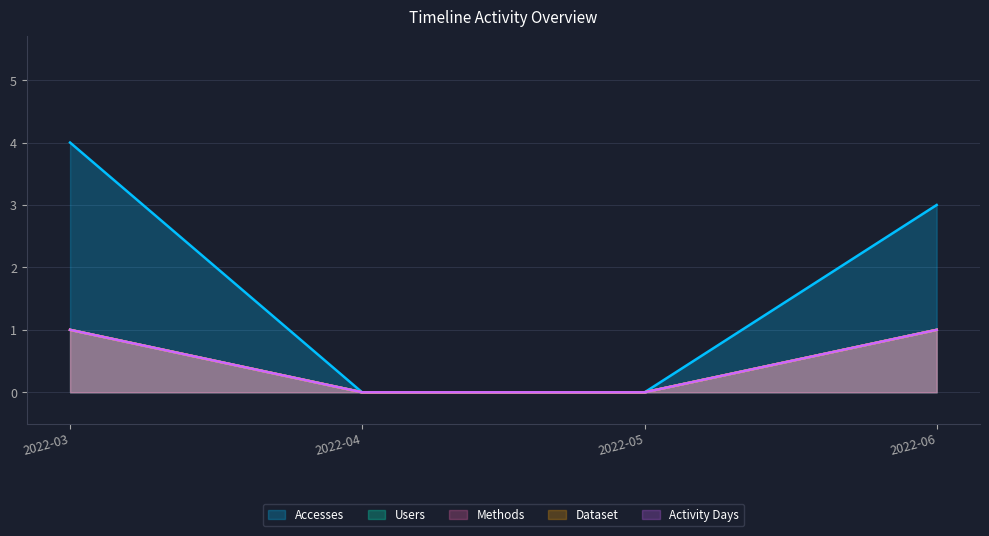

Does the chart have visible grid lines?

Yes